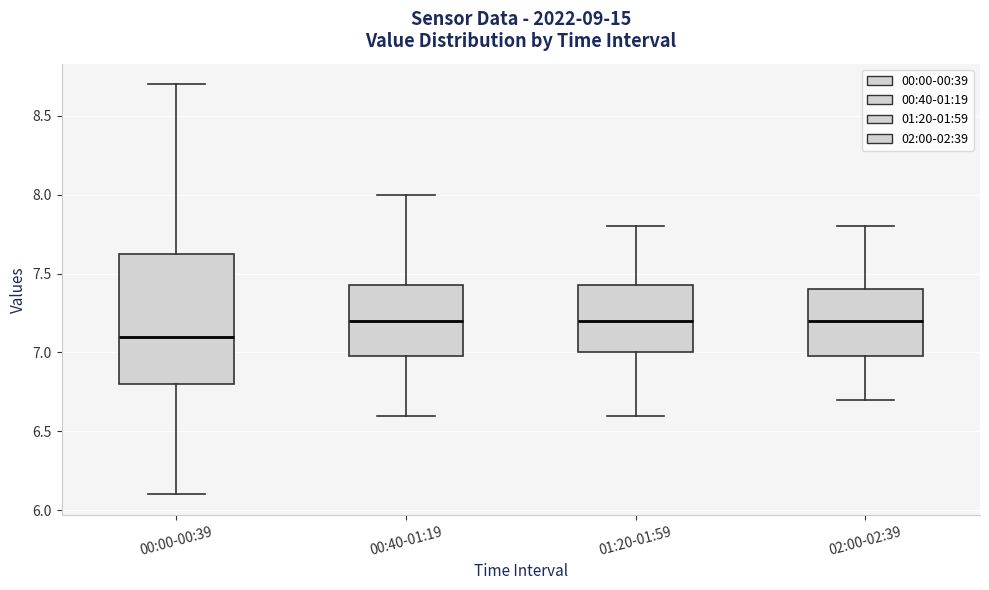

Reading left to right, read every box against the y-axis: the position of its median line, the range the box covers, and the ends of its whiskers. The values are not printed on the chart, so give them approximately, as read against the axis.

00:00-00:39: median 7.10, box 6.80 to 7.65, whiskers 6.10 to 8.70
00:40-01:19: median 7.20, box 7.00 to 7.45, whiskers 6.60 to 8.00
01:20-01:59: median 7.20, box 7.00 to 7.45, whiskers 6.60 to 7.80
02:00-02:39: median 7.20, box 7.00 to 7.40, whiskers 6.70 to 7.80